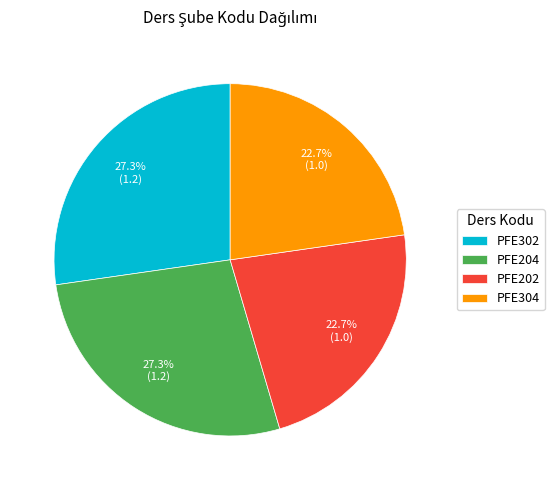

How many slices are in this pie chart?

4